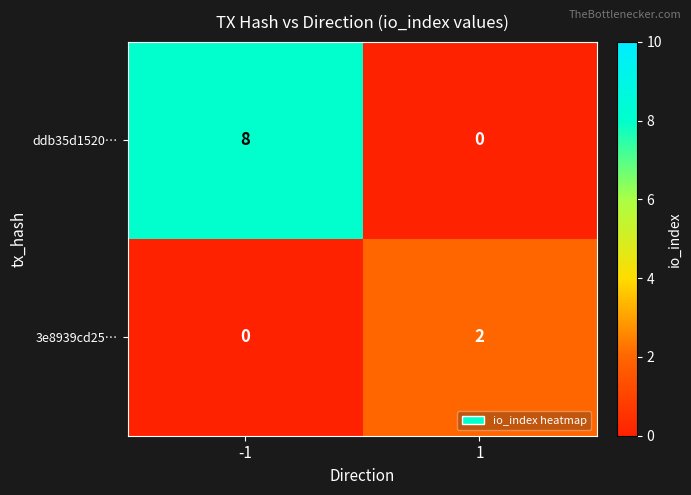

What is the difference between the highest and lowest values at -1?

8